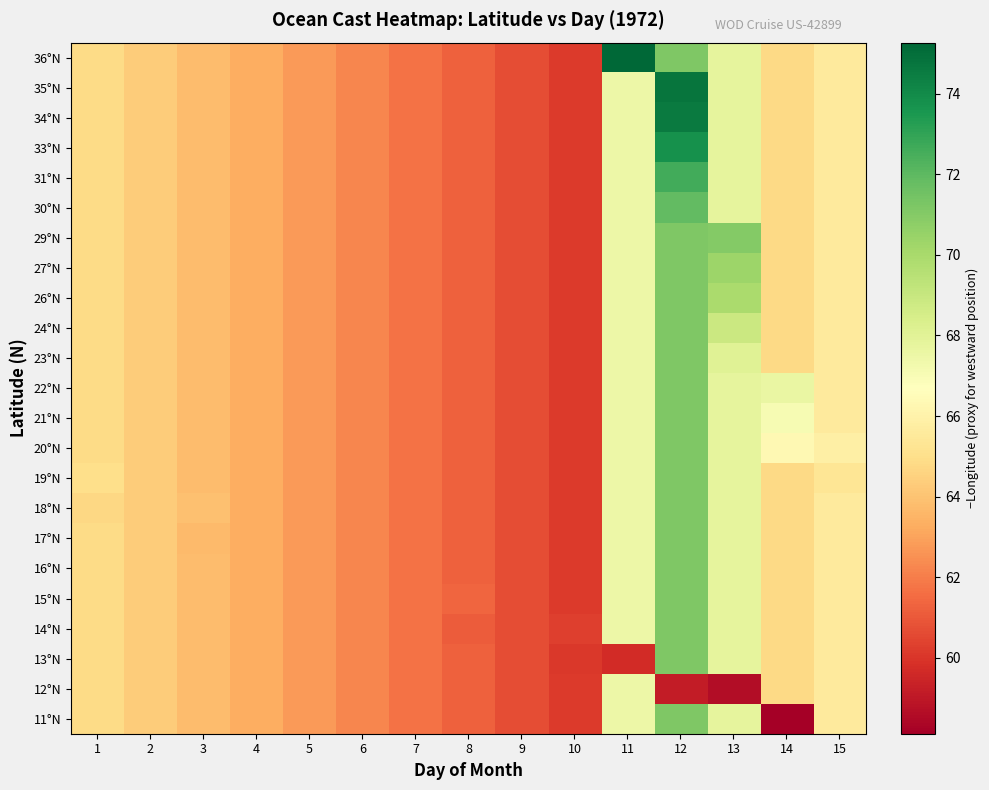

What is the total value across all series at 6?

1431.8